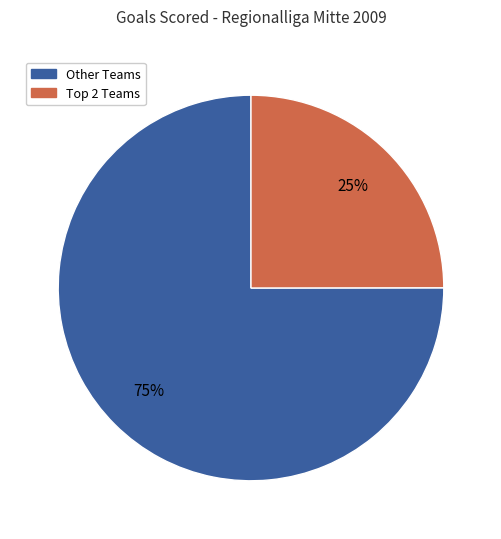

To the nearest percent, what is the difference between the largest and smallest slice percentages?

50%